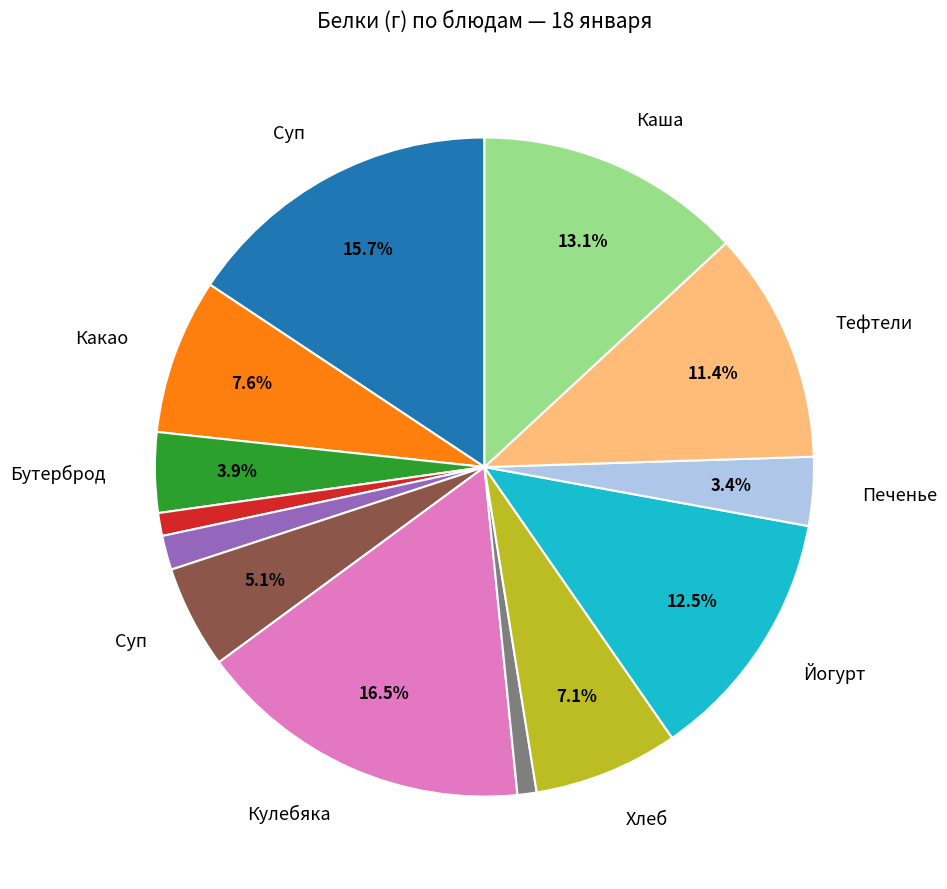

To the nearest percent, what is the difference between the largest and smallest slice percentages?

16%